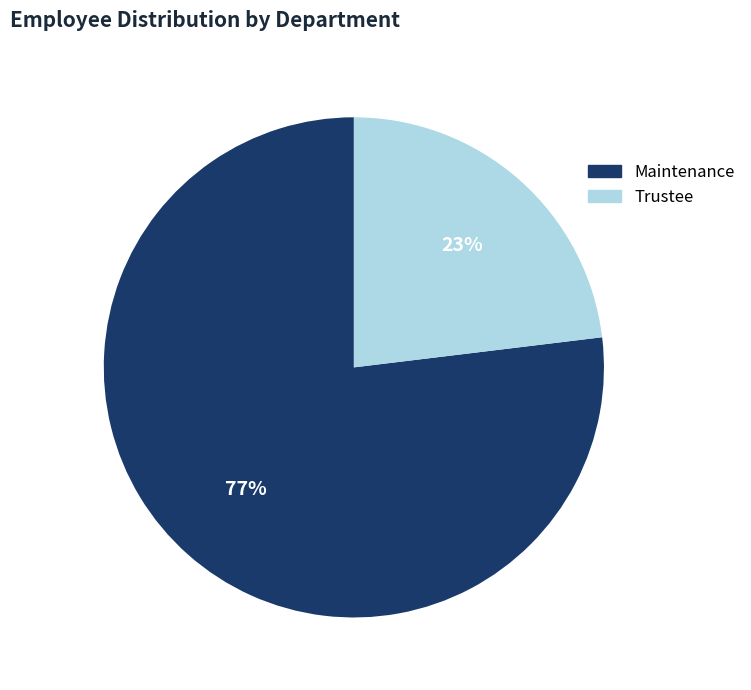

To the nearest percent, what is the combined percentage of Maintenance and Trustee?

100%